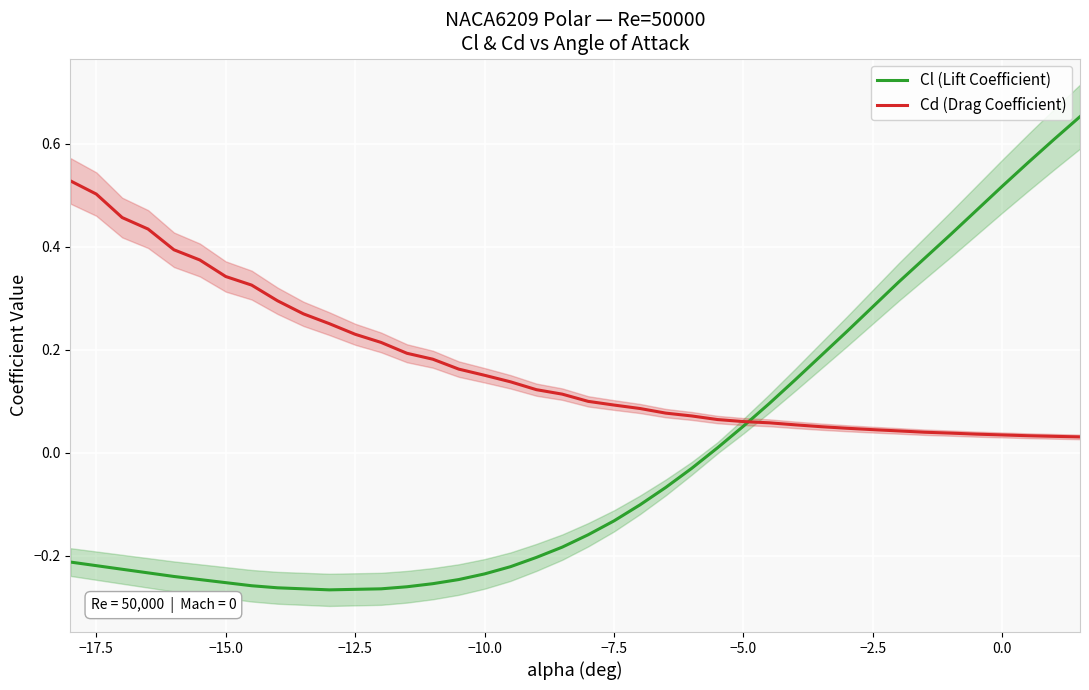

The Cl (Lift Coefficient) series shows 0.0 at −5.0. True or false?

False